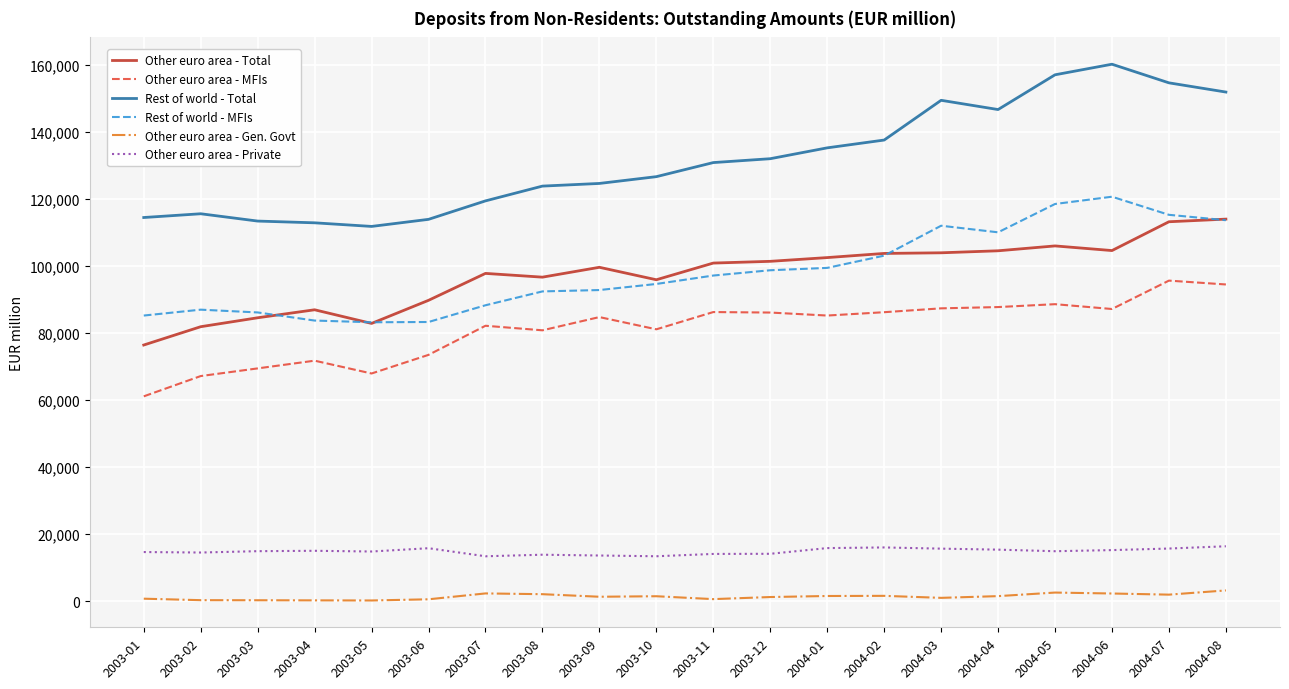

Does the chart display data point markers on the line(s)?

No